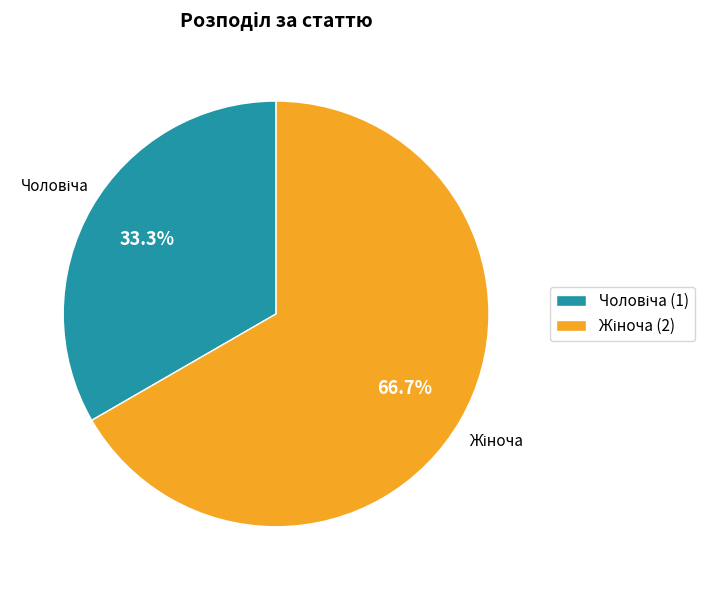

Does any single category account for the majority?

Yes